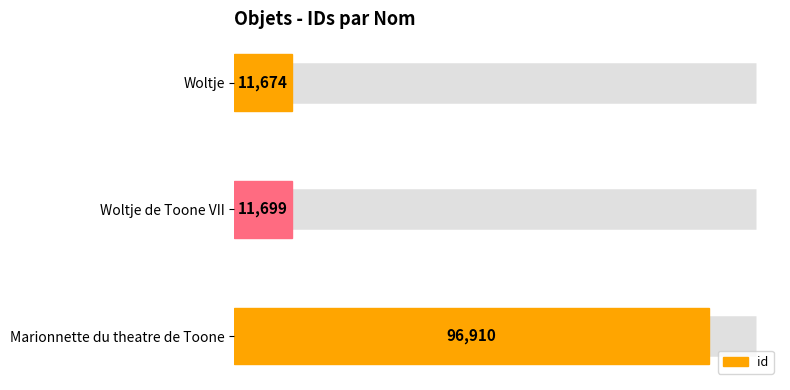

Where is the data nearest to the value 54292?

Woltje de Toone VII